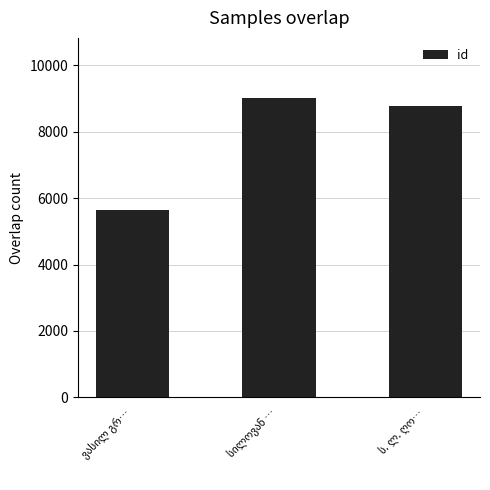

What is the minimum value shown in the chart?

5653